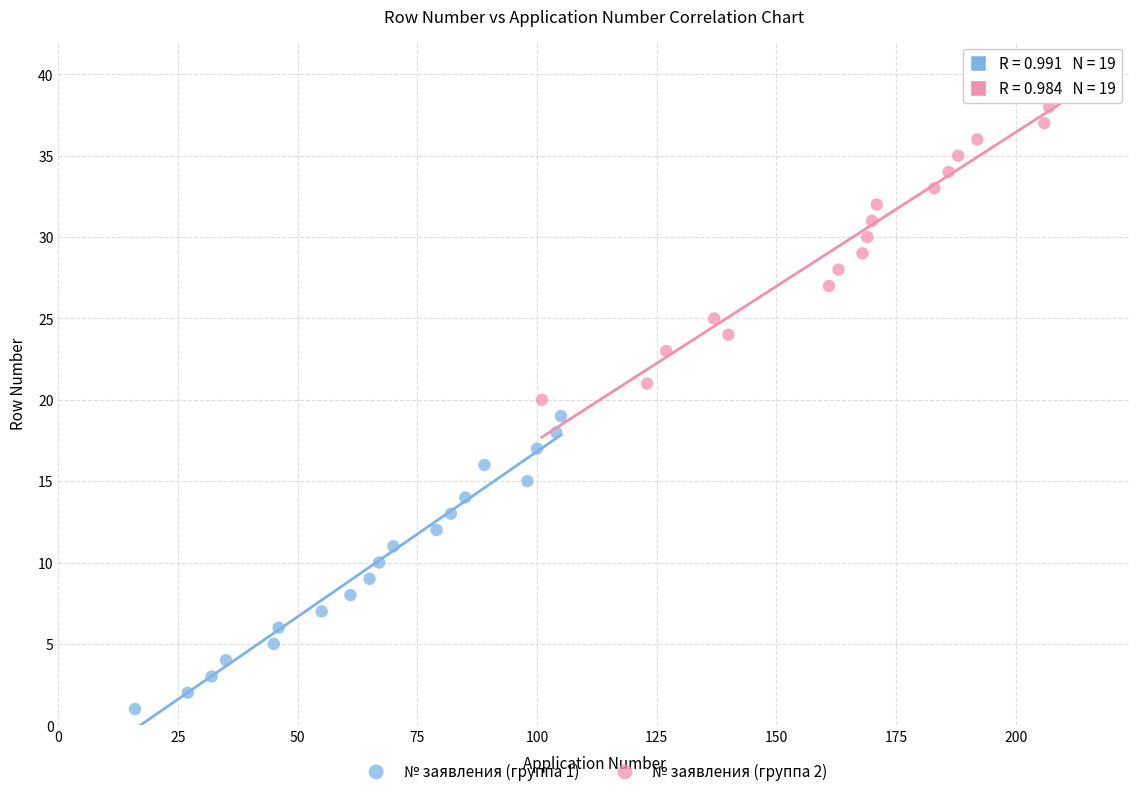

Which series has the widest spread of Y values?

№ заявления (группа 2)